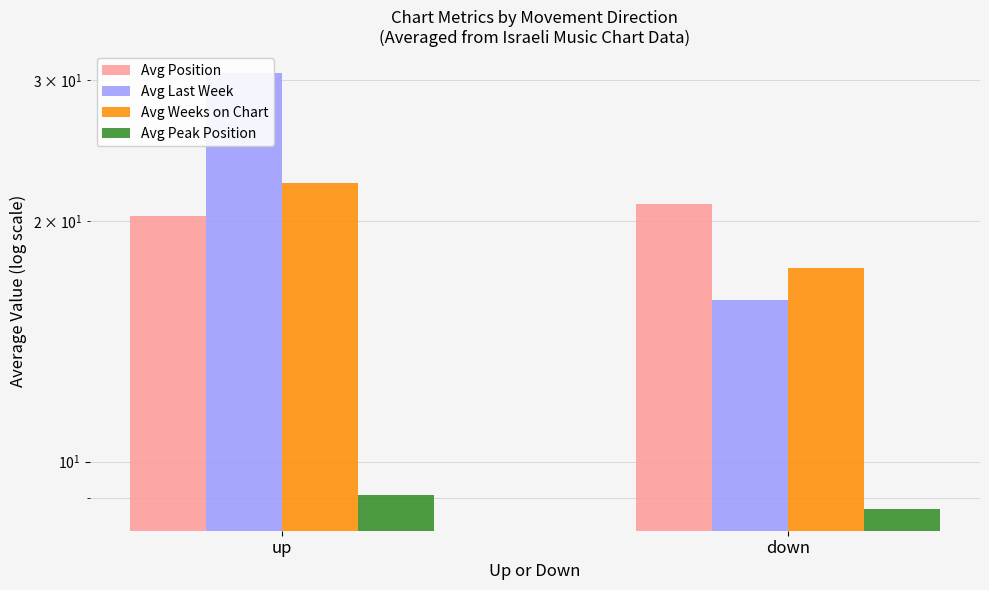

What are all the series names shown in the legend?

Avg Position, Avg Last Week, Avg Weeks on Chart, Avg Peak Position